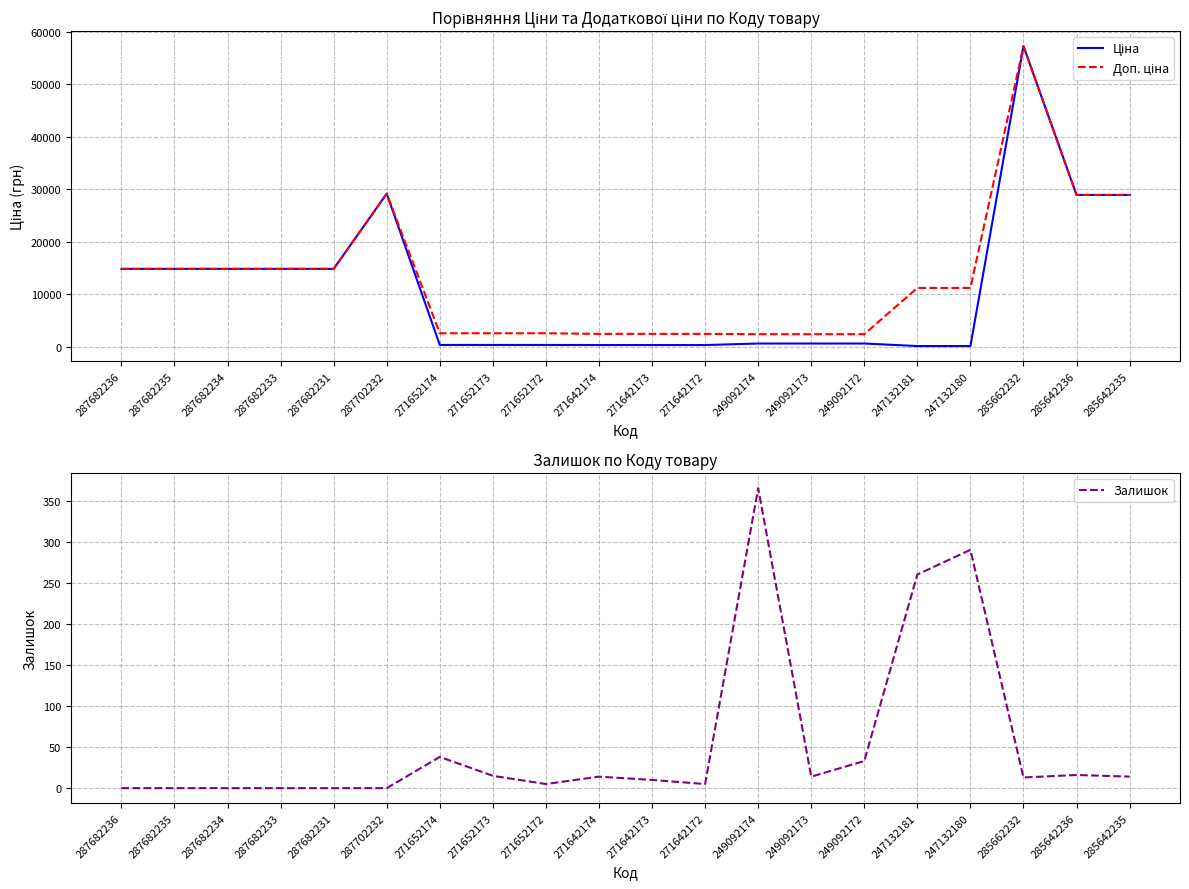

What is the label of the 4th point from the right?

247132180